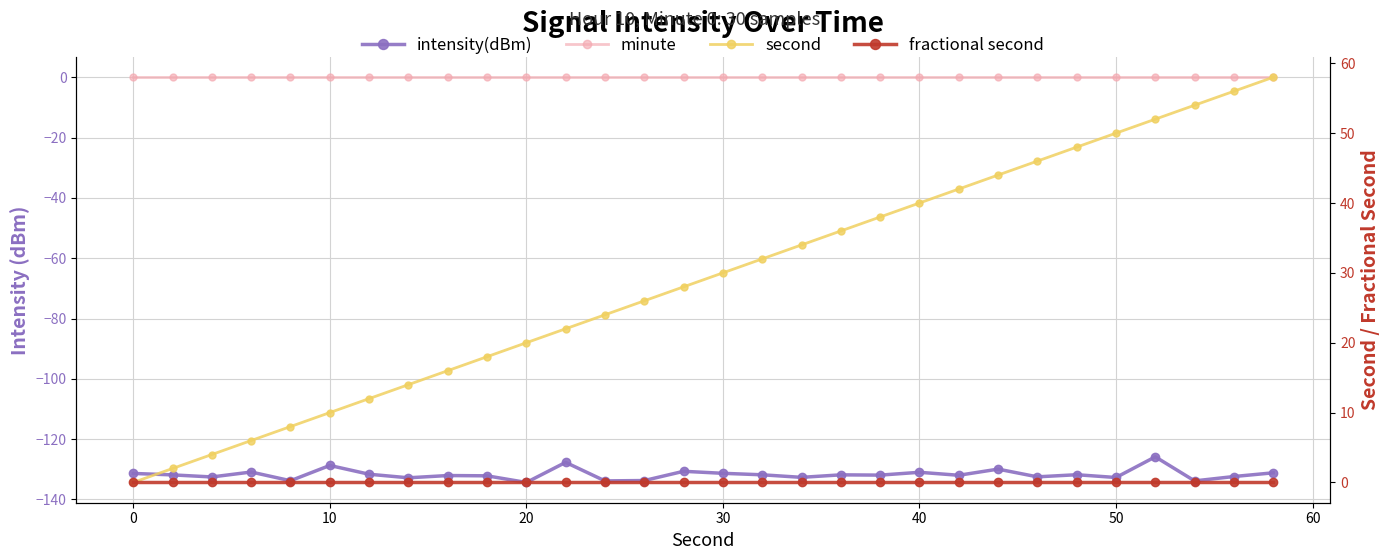

True or false: second and fractional second intersect in this chart.

False